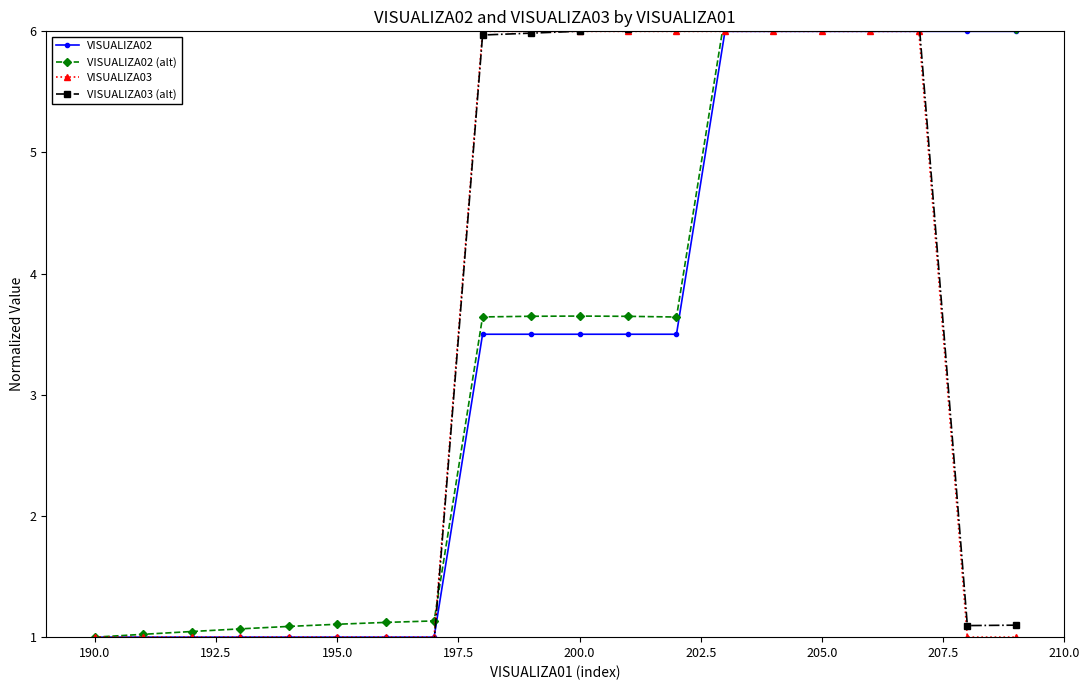

How many series are shown in this chart?

4